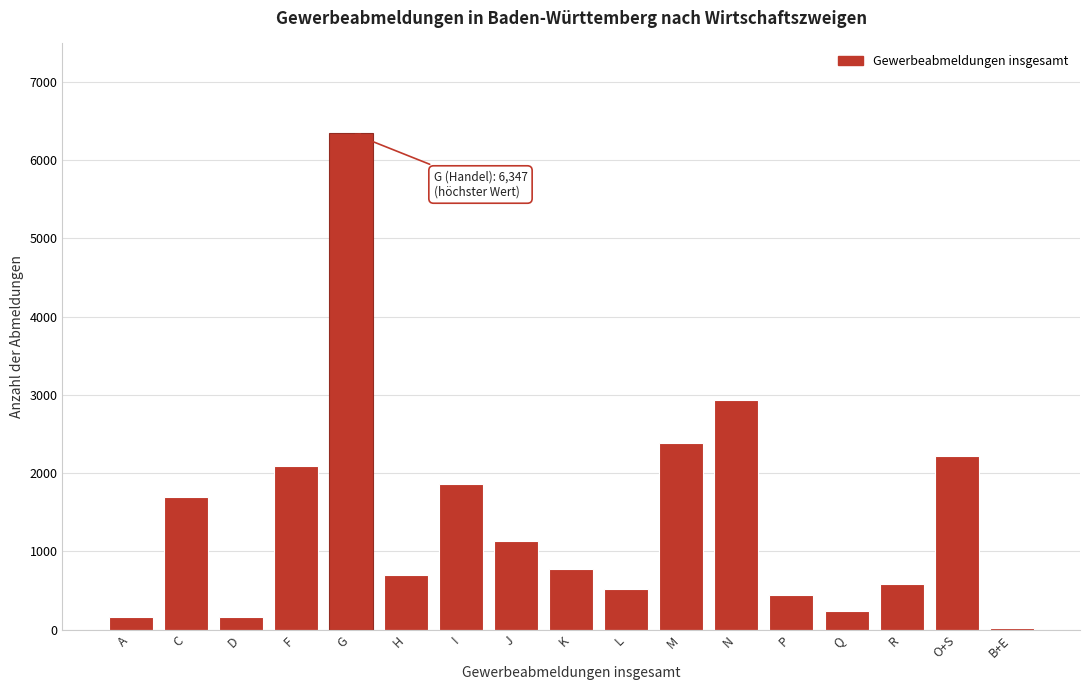

What is the sum of all values?

24281